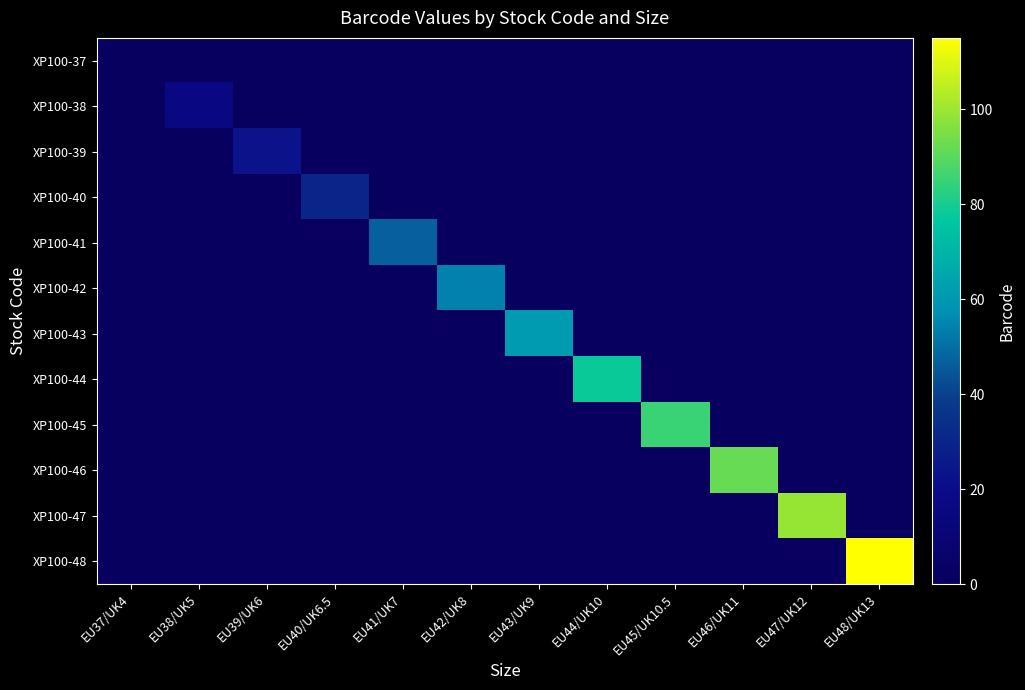

Between EU38/UK5 and EU46/UK11, which series saw the biggest shift?

XP100-46